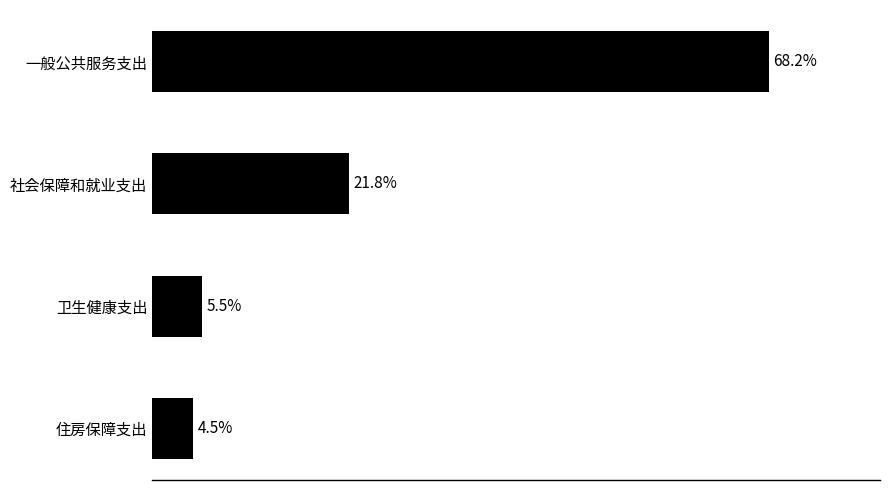

Which label corresponds to the largest value in the chart?

一般公共服务支出